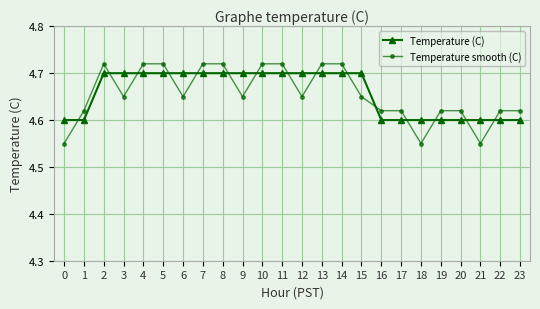

What is the total value across all series at 4?

9.4